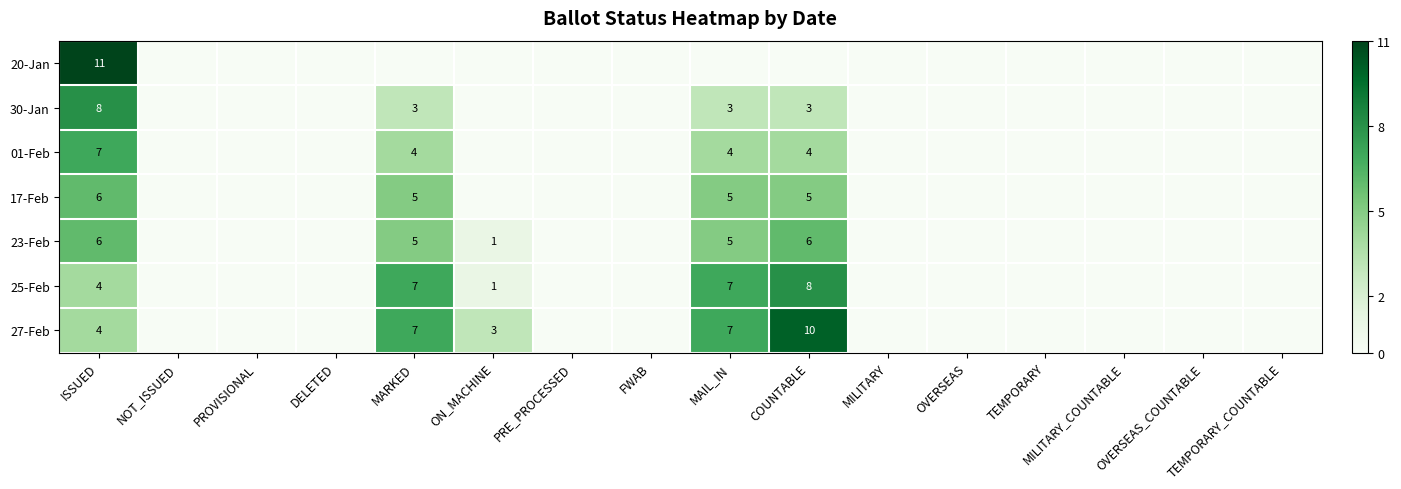

The value of 01-Feb at ISSUED is 10. True or false?

False